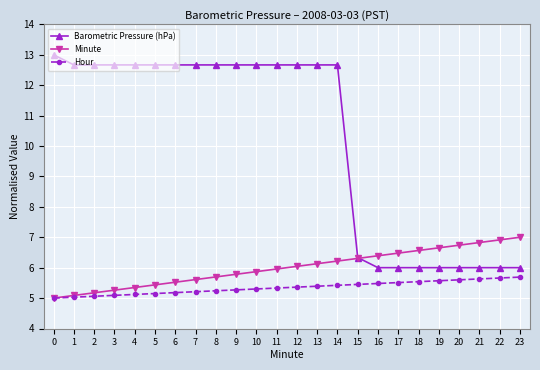

The value of Hour at 14 is 8.6. True or false?

False